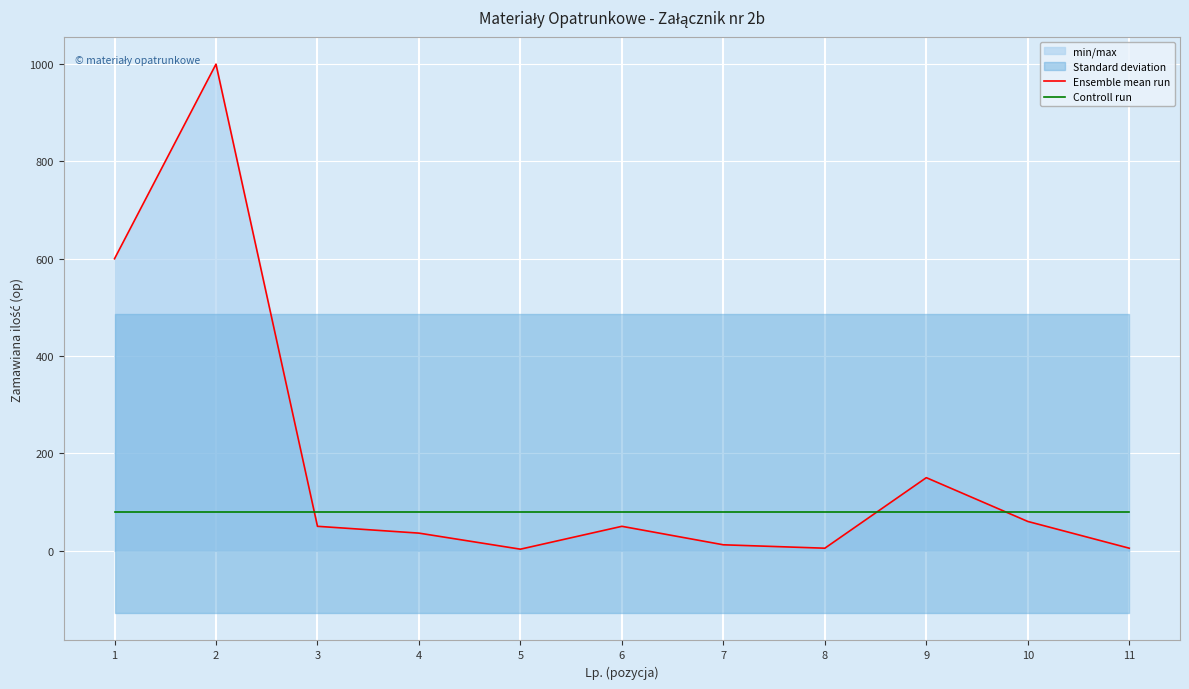

What is the maximum value shown in the chart?

1000